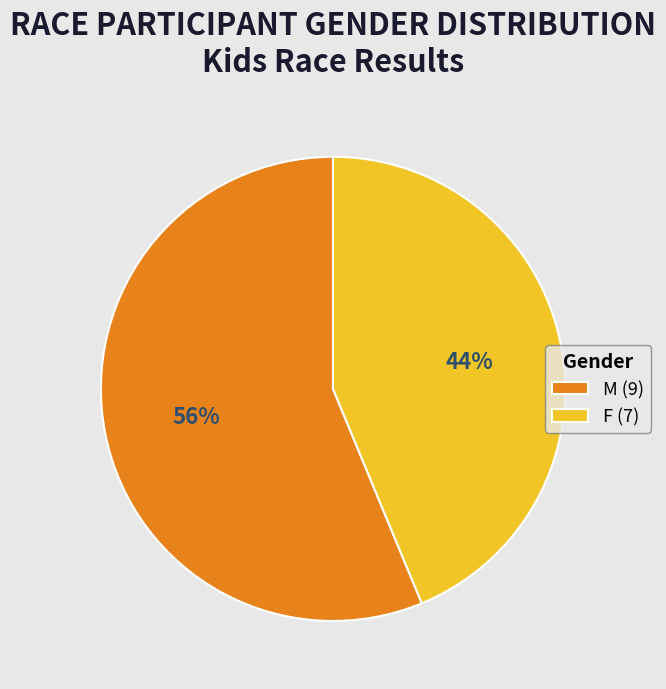

Between M (9) and F (7), which is larger?

M (9)